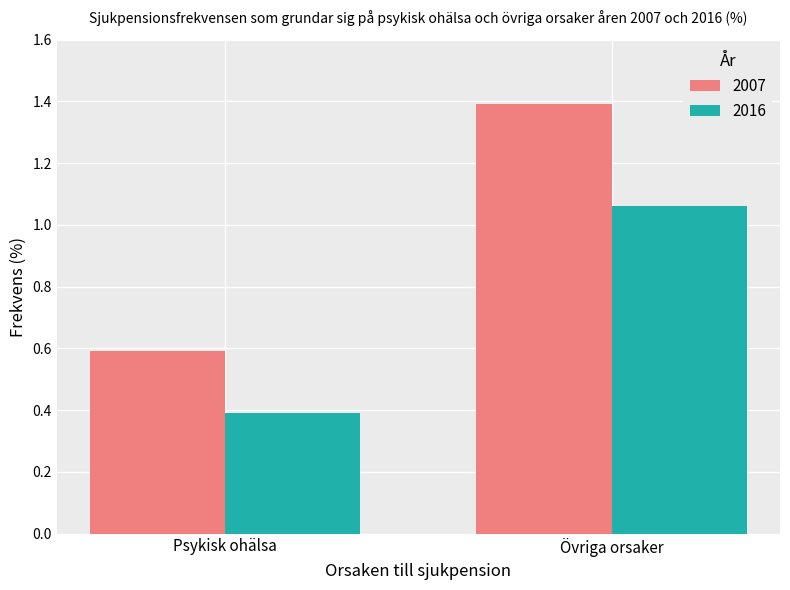

At which category is the sum across all series the highest?

Övriga orsaker